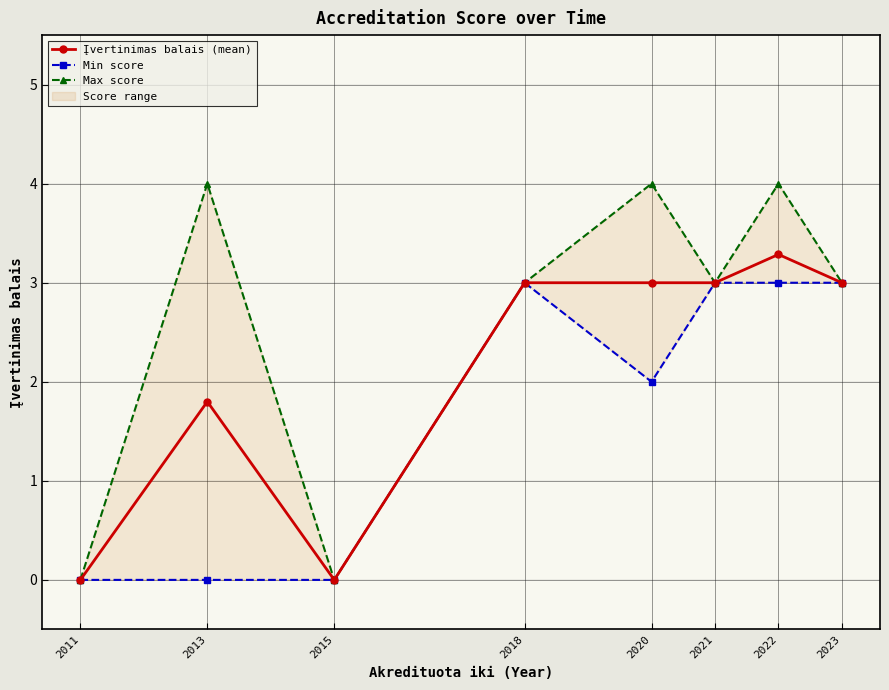

At which label is Min score closest to 1?

2011